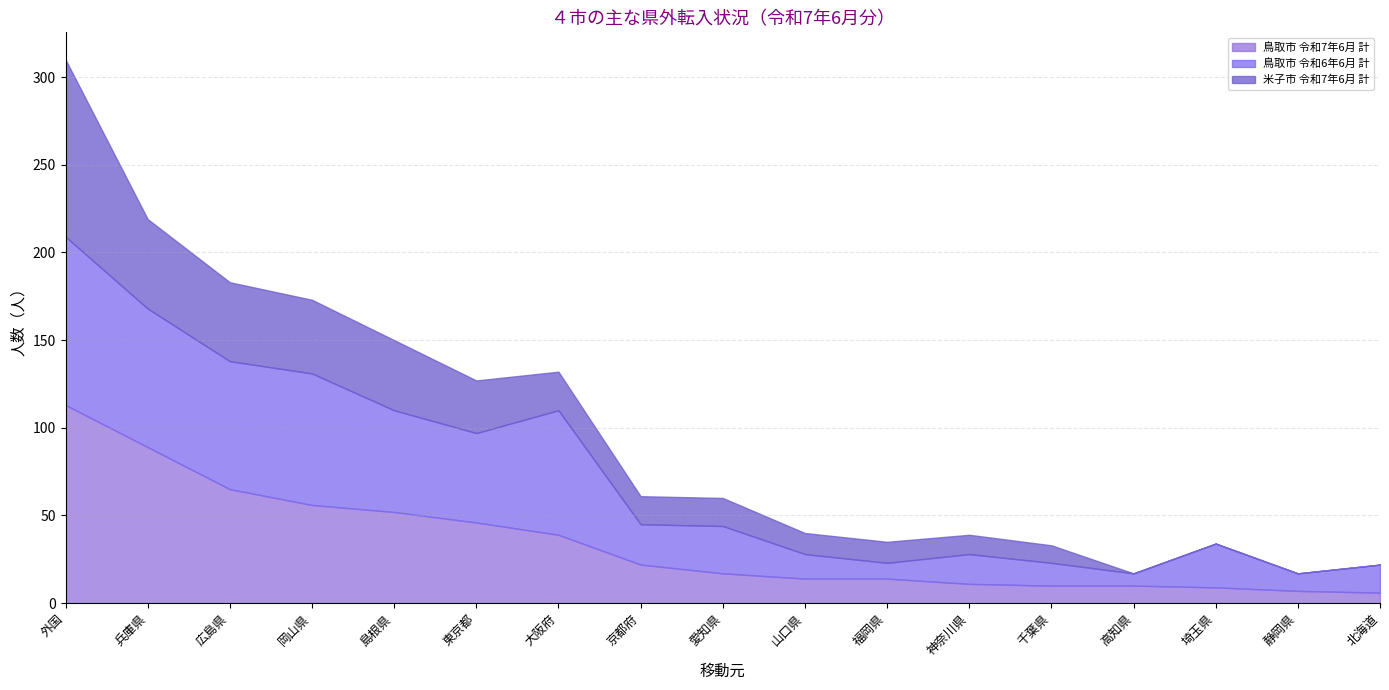

What are all the series names shown in the legend?

鳥取市 令和7年6月 計, 鳥取市 令和6年6月 計, 米子市 令和7年6月 計